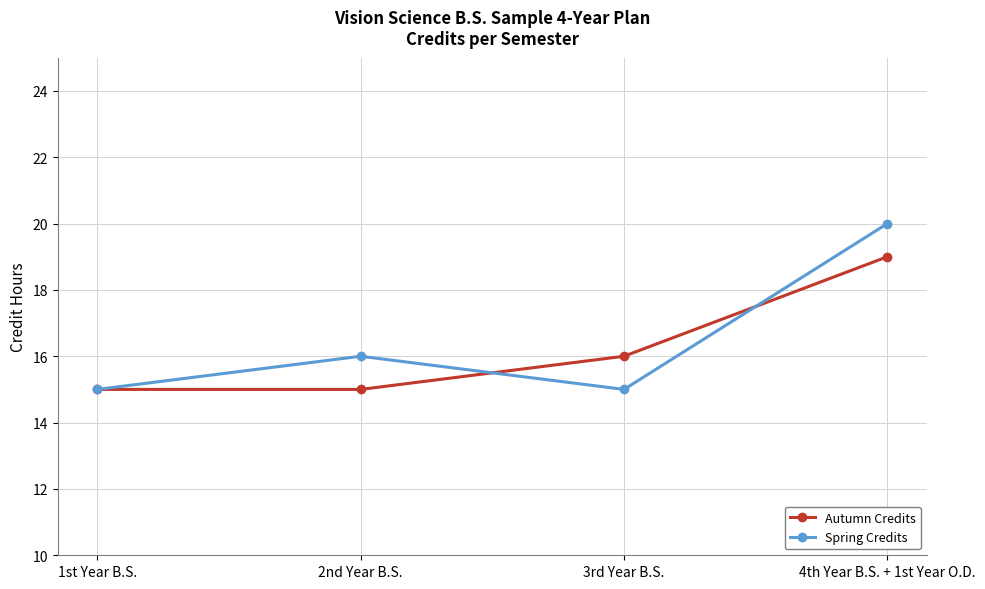

What position from the right is 1st Year B.S.?

4